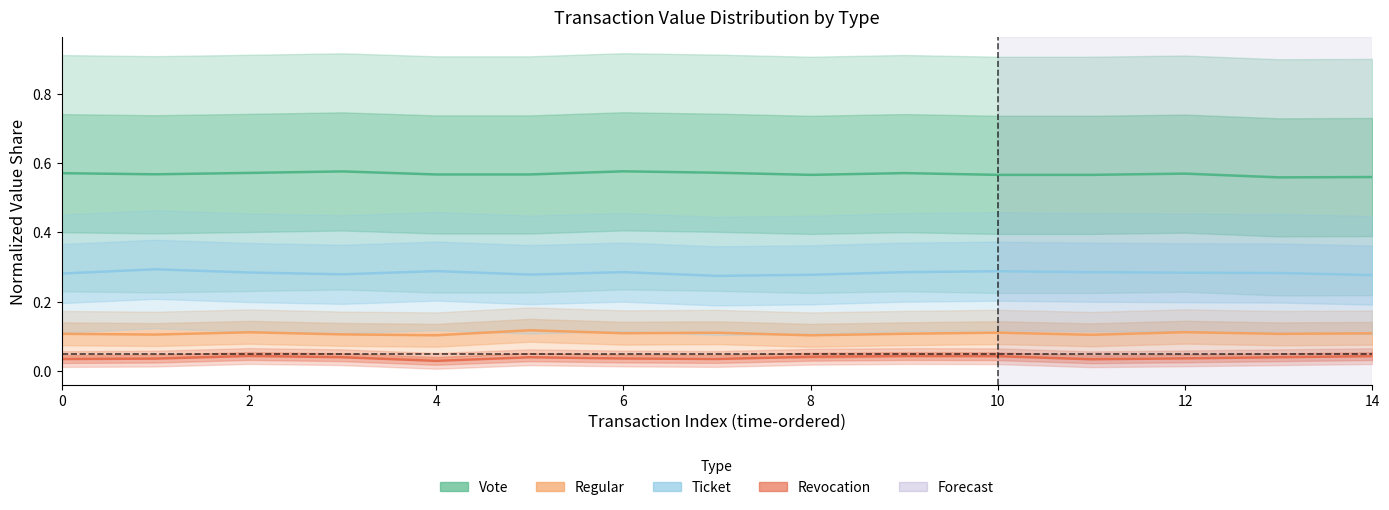

Which series has the largest range (max minus min)?

Ticket